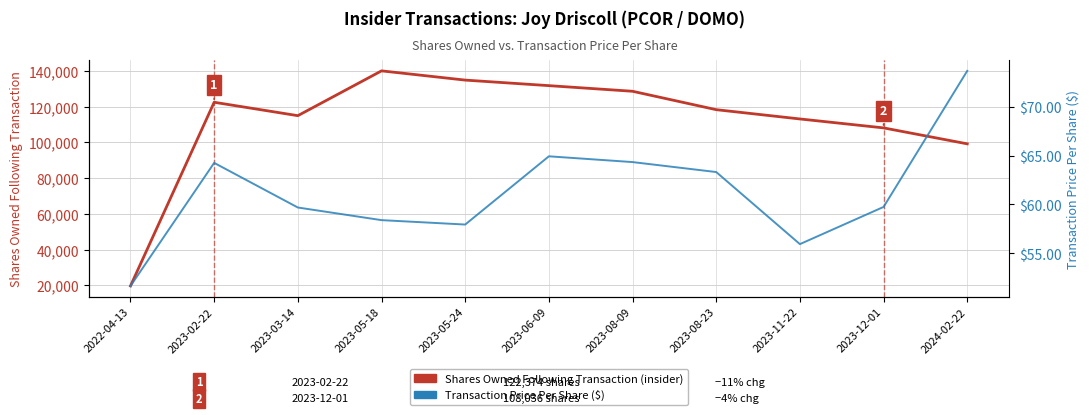

What is the difference between the maximum and minimum values in the Transaction Price Per Share ($) series?

22.0